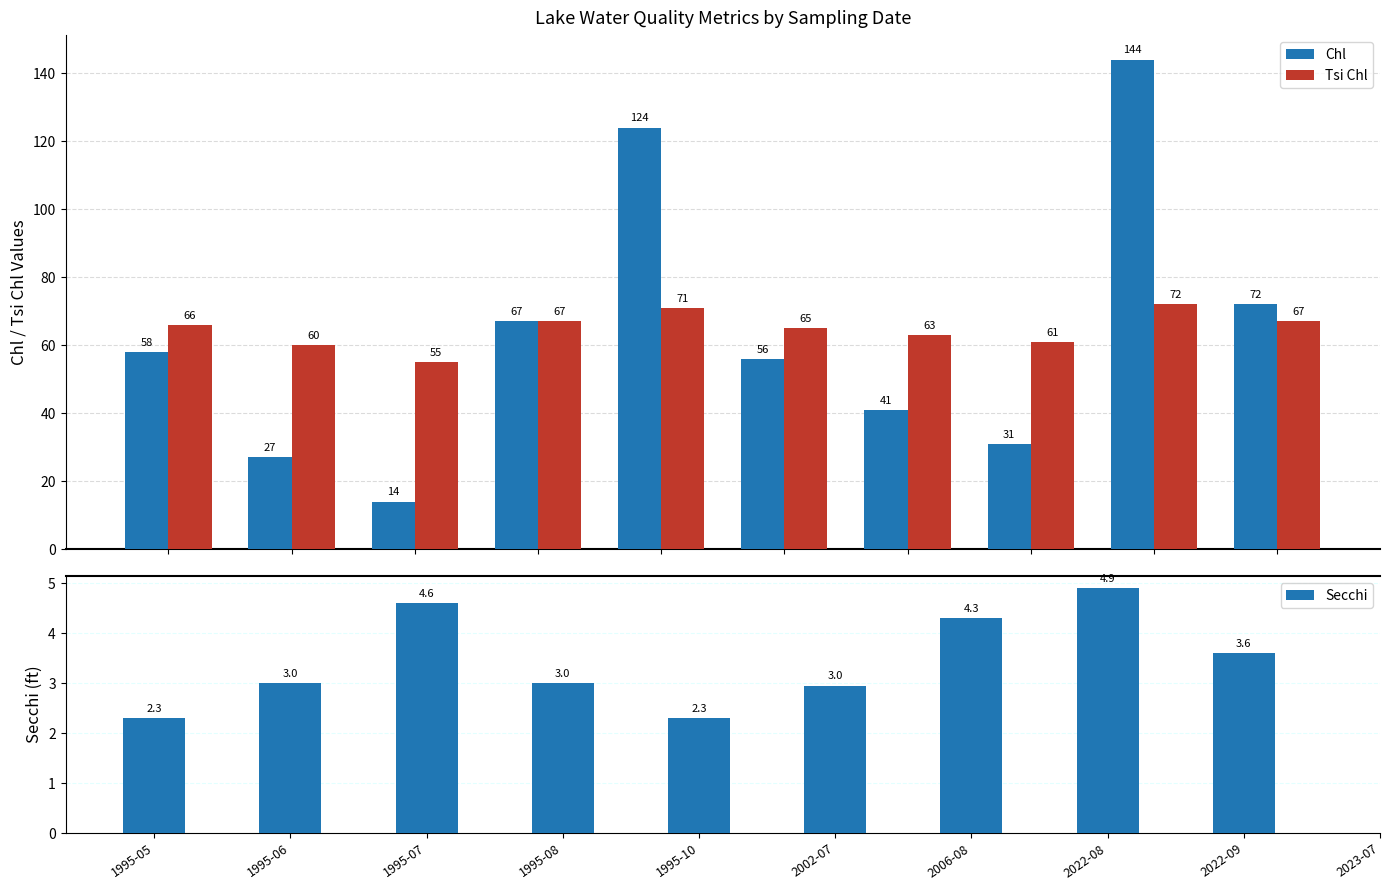

What is the lowest value of the Chl series?

14